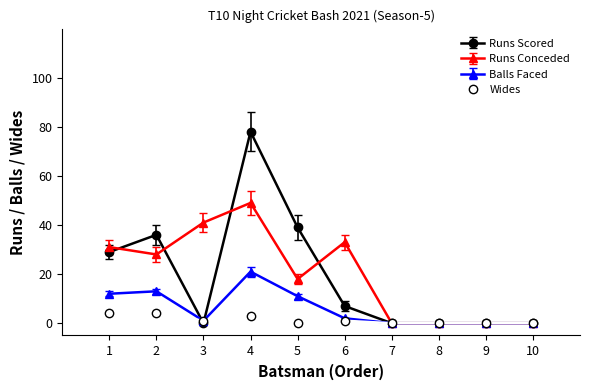

How many categories are shown in the chart?

10